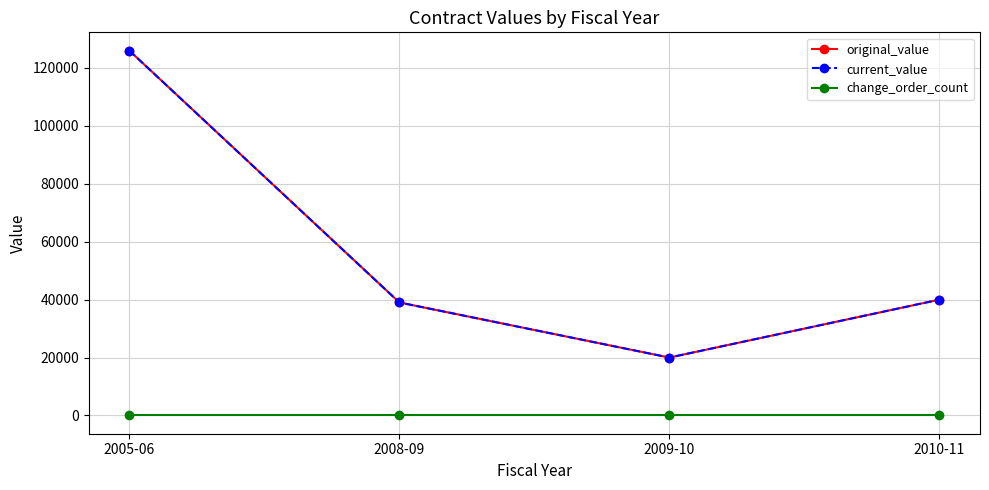

Does the chart have visible grid lines?

Yes